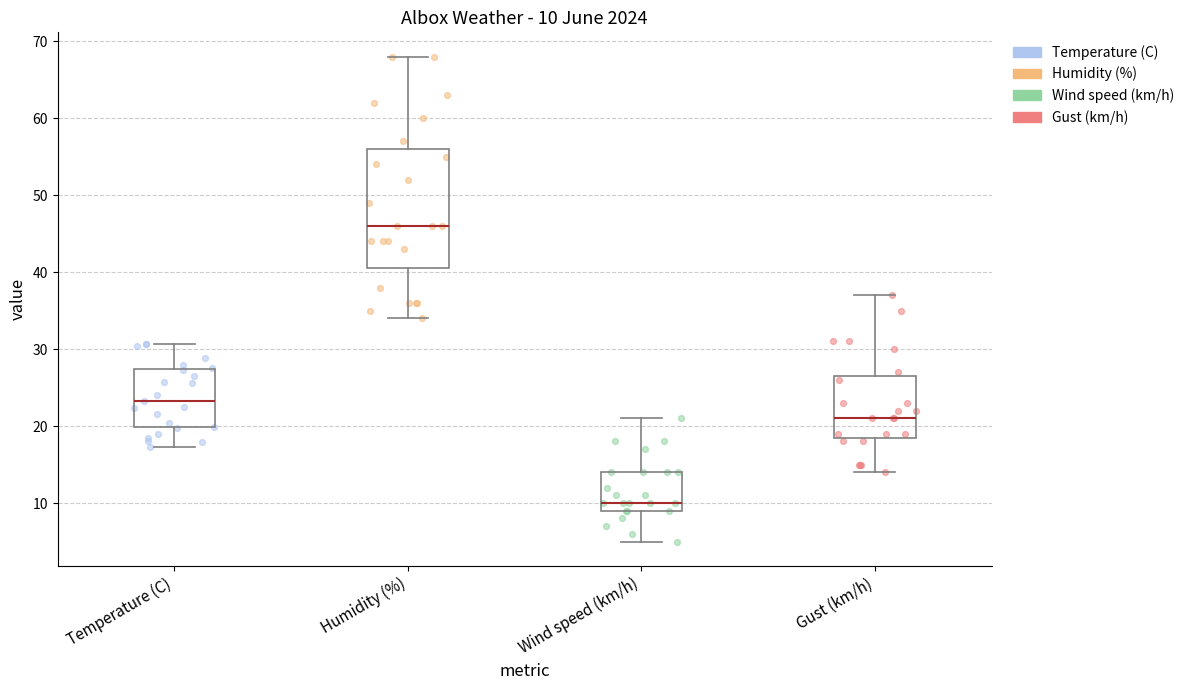

Comparing the boxes themselves (not the whiskers), which one is the tallest?

Humidity (%)